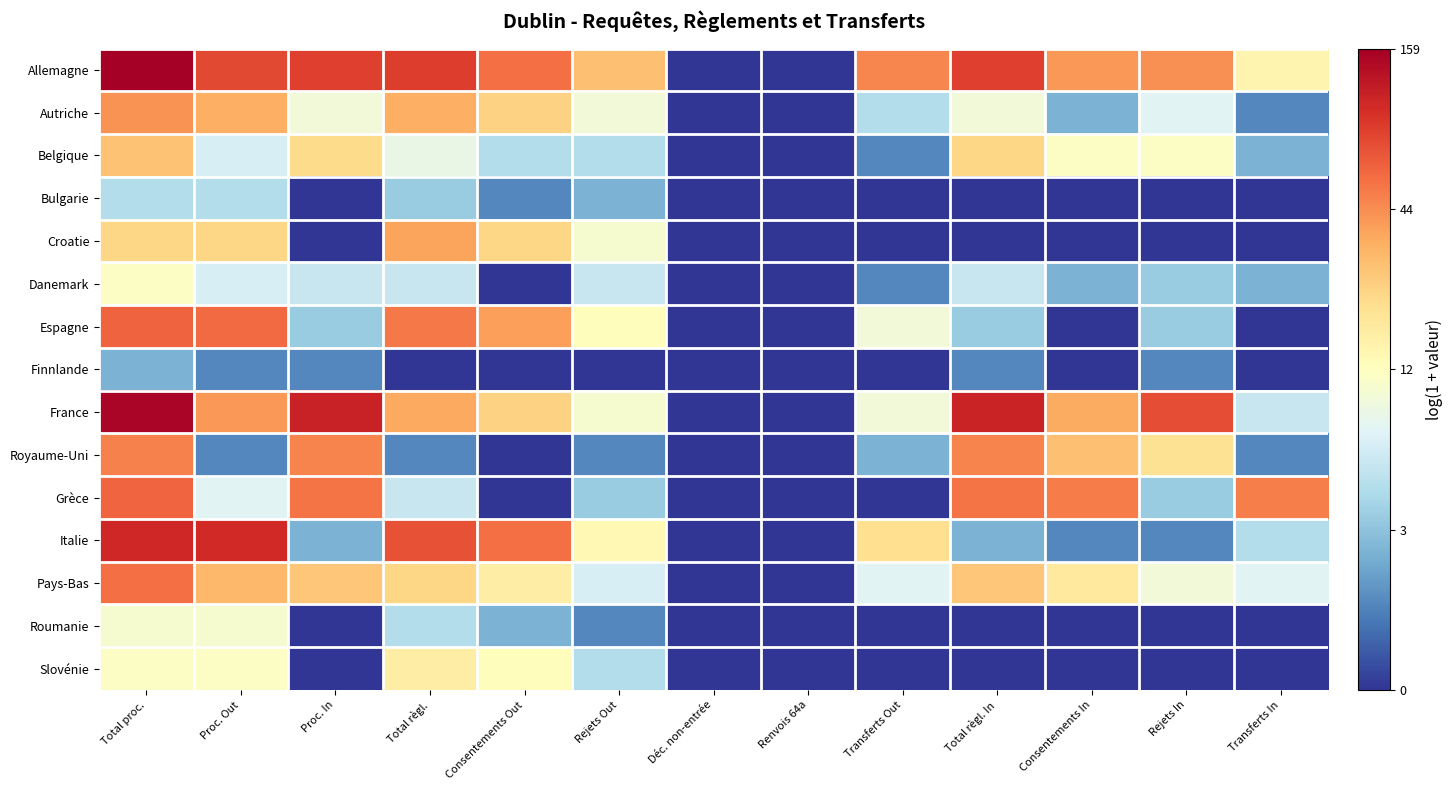

Reading right to left, list all the values displayed in this chart.

Allemagne: Transferts In=2.7	Rejets In=3.8	Consentements In=3.7	Total règl. In=4.4	Transferts Out=3.9	Renvois 64a=0.0	Déc. non-entrée=0.0	Rejets Out=3.4	Consentements Out=4.0	Total règl.=4.4	Proc. In=4.4	Proc. Out=4.3	Total proc.=5.1
Autriche: Transferts In=0.7	Rejets In=2.1	Consentements In=1.1	Total règl. In=2.3	Transferts Out=1.6	Renvois 64a=0.0	Déc. non-entrée=0.0	Rejets Out=2.3	Consentements Out=3.2	Total règl.=3.5	Proc. In=2.3	Proc. Out=3.5	Total proc.=3.8
Belgique: Transferts In=1.1	Rejets In=2.5	Consentements In=2.5	Total règl. In=3.1	Transferts Out=0.7	Renvois 64a=0.0	Déc. non-entrée=0.0	Rejets Out=1.6	Consentements Out=1.6	Total règl.=2.2	Proc. In=3.1	Proc. Out=1.9	Total proc.=3.3
Bulgarie: Transferts In=0.0	Rejets In=0.0	Consentements In=0.0	Total règl. In=0.0	Transferts Out=0.0	Renvois 64a=0.0	Déc. non-entrée=0.0	Rejets Out=1.1	Consentements Out=0.7	Total règl.=1.4	Proc. In=0.0	Proc. Out=1.6	Total proc.=1.6
Croatie: Transferts In=0.0	Rejets In=0.0	Consentements In=0.0	Total règl. In=0.0	Transferts Out=0.0	Renvois 64a=0.0	Déc. non-entrée=0.0	Rejets Out=2.4	Consentements Out=3.1	Total règl.=3.6	Proc. In=0.0	Proc. Out=3.1	Total proc.=3.1
Danemark: Transferts In=1.1	Rejets In=1.4	Consentements In=1.1	Total règl. In=1.8	Transferts Out=0.7	Renvois 64a=0.0	Déc. non-entrée=0.0	Rejets Out=1.8	Consentements Out=0.0	Total règl.=1.8	Proc. In=1.8	Proc. Out=1.9	Total proc.=2.5
Espagne: Transferts In=0.0	Rejets In=1.4	Consentements In=0.0	Total règl. In=1.4	Transferts Out=2.3	Renvois 64a=0.0	Déc. non-entrée=0.0	Rejets Out=2.6	Consentements Out=3.7	Total règl.=4.0	Proc. In=1.4	Proc. Out=4.1	Total proc.=4.1
Finnlande: Transferts In=0.0	Rejets In=0.7	Consentements In=0.0	Total règl. In=0.7	Transferts Out=0.0	Renvois 64a=0.0	Déc. non-entrée=0.0	Rejets Out=0.0	Consentements Out=0.0	Total règl.=0.0	Proc. In=0.7	Proc. Out=0.7	Total proc.=1.1
France: Transferts In=1.8	Rejets In=4.3	Consentements In=3.6	Total règl. In=4.7	Transferts Out=2.3	Renvois 64a=0.0	Déc. non-entrée=0.0	Rejets Out=2.4	Consentements Out=3.2	Total règl.=3.6	Proc. In=4.7	Proc. Out=3.7	Total proc.=5.0
Royaume-Uni: Transferts In=0.7	Rejets In=3.0	Consentements In=3.4	Total règl. In=3.9	Transferts Out=1.1	Renvois 64a=0.0	Déc. non-entrée=0.0	Rejets Out=0.7	Consentements Out=0.0	Total règl.=0.7	Proc. In=3.9	Proc. Out=0.7	Total proc.=3.9
Grèce: Transferts In=3.9	Rejets In=1.4	Consentements In=3.9	Total règl. In=4.0	Transferts Out=0.0	Renvois 64a=0.0	Déc. non-entrée=0.0	Rejets Out=1.4	Consentements Out=0.0	Total règl.=1.8	Proc. In=4.0	Proc. Out=2.1	Total proc.=4.1
Italie: Transferts In=1.6	Rejets In=0.7	Consentements In=0.7	Total règl. In=1.1	Transferts Out=3.0	Renvois 64a=0.0	Déc. non-entrée=0.0	Rejets Out=2.6	Consentements Out=4.0	Total règl.=4.3	Proc. In=1.1	Proc. Out=4.6	Total proc.=4.7
Pays-Bas: Transferts In=2.1	Rejets In=2.3	Consentements In=2.9	Total règl. In=3.3	Transferts Out=2.1	Renvois 64a=0.0	Déc. non-entrée=0.0	Rejets Out=1.9	Consentements Out=2.8	Total règl.=3.1	Proc. In=3.3	Proc. Out=3.4	Total proc.=4.0
Roumanie: Transferts In=0.0	Rejets In=0.0	Consentements In=0.0	Total règl. In=0.0	Transferts Out=0.0	Renvois 64a=0.0	Déc. non-entrée=0.0	Rejets Out=0.7	Consentements Out=1.1	Total règl.=1.6	Proc. In=0.0	Proc. Out=2.4	Total proc.=2.4
Slovénie: Transferts In=0.0	Rejets In=0.0	Consentements In=0.0	Total règl. In=0.0	Transferts Out=0.0	Renvois 64a=0.0	Déc. non-entrée=0.0	Rejets Out=1.6	Consentements Out=2.6	Total règl.=2.8	Proc. In=0.0	Proc. Out=2.5	Total proc.=2.5